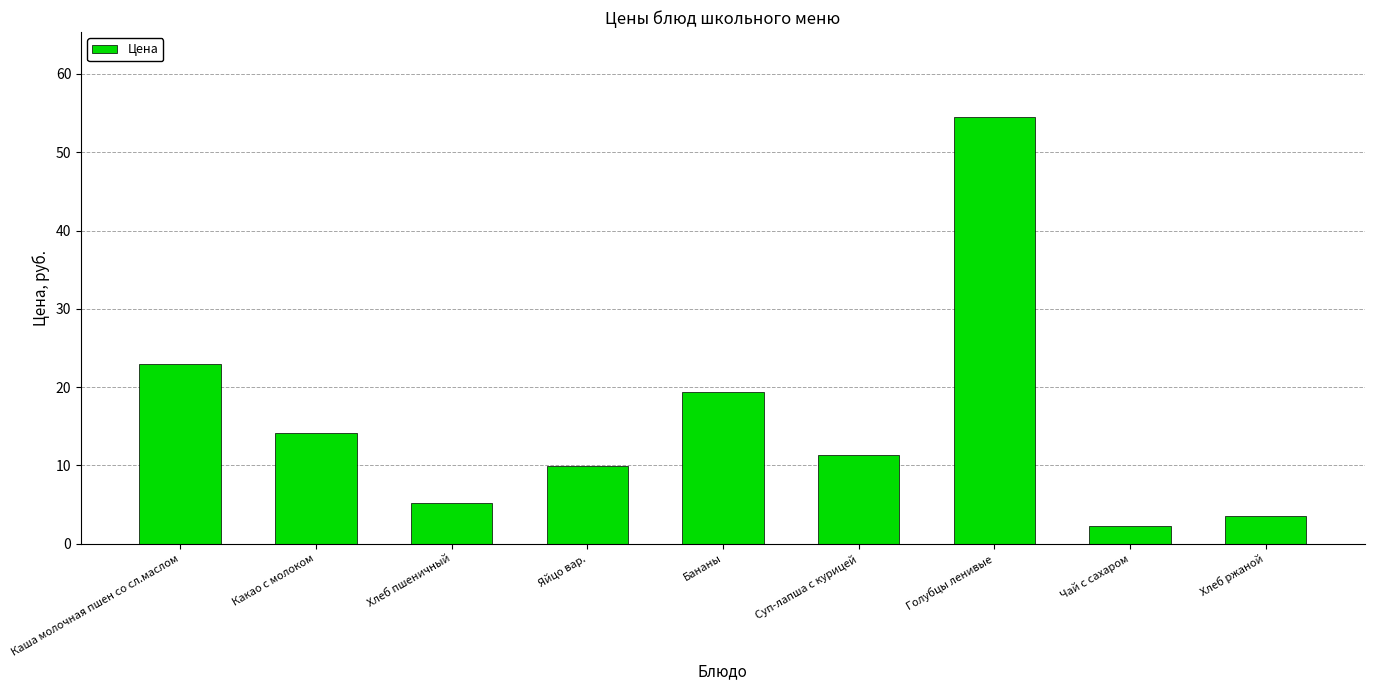

Does the chart contain any negative values?

No